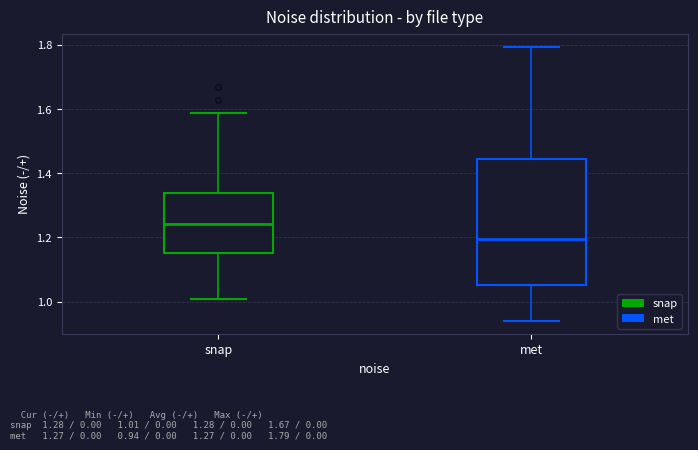

Comparing the boxes themselves (not the whiskers), which one is the tallest?

met